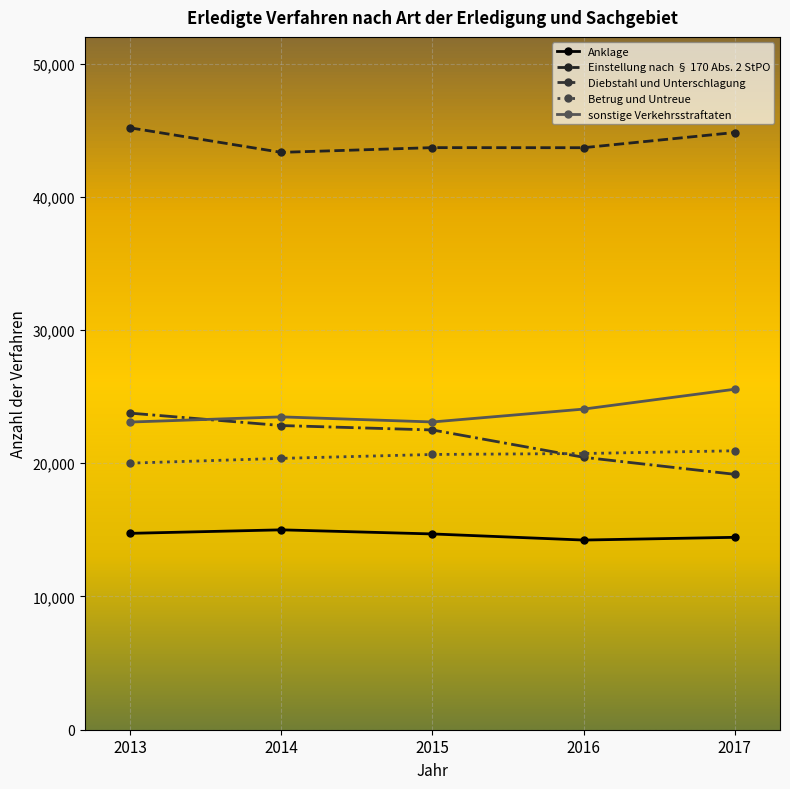

What is the spread (max minus min) of values at 2016?

29448